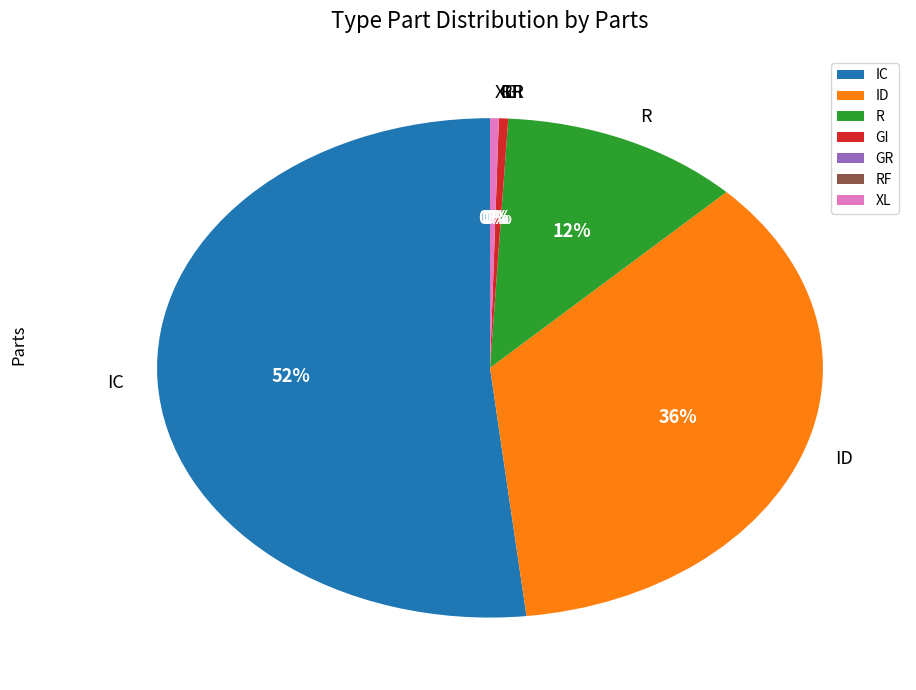

Is the sum of R and GI greater than half?

No